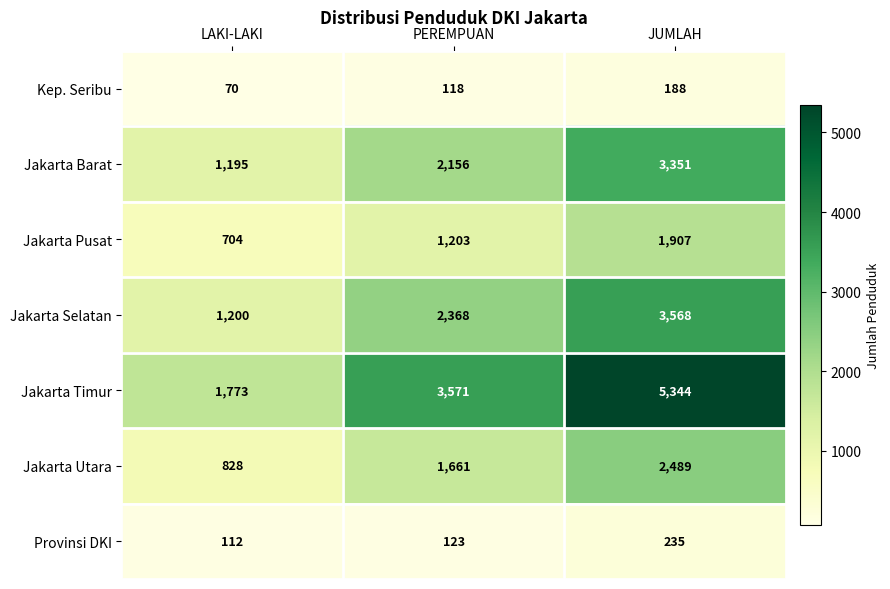

What is the smallest value displayed?

70